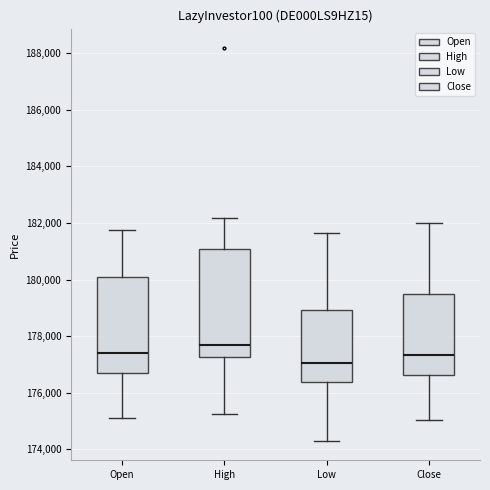

Reading left to right, transcribe this box plot: for each box, give where its median line is, the range the box spans, and where its two whiskers end, as read against the y-axis. The values are not printed on the chart, so give them approximately, as read against the axis.

Open: median 177400, box 176800 to 180000, whiskers 175200 to 181800
High: median 177600, box 177200 to 181000, whiskers 175200 to 182200
Low: median 177000, box 176400 to 179000, whiskers 174400 to 181600
Close: median 177400, box 176600 to 179400, whiskers 175000 to 182000